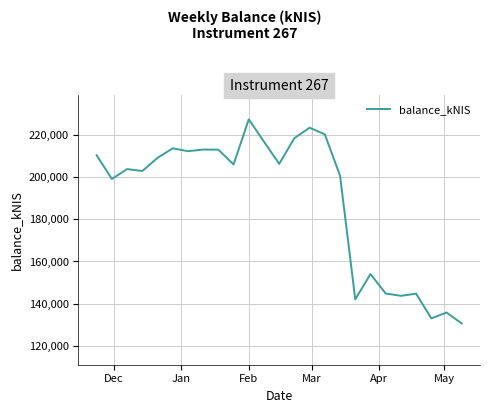

What is the sum of all values?

4726323.6